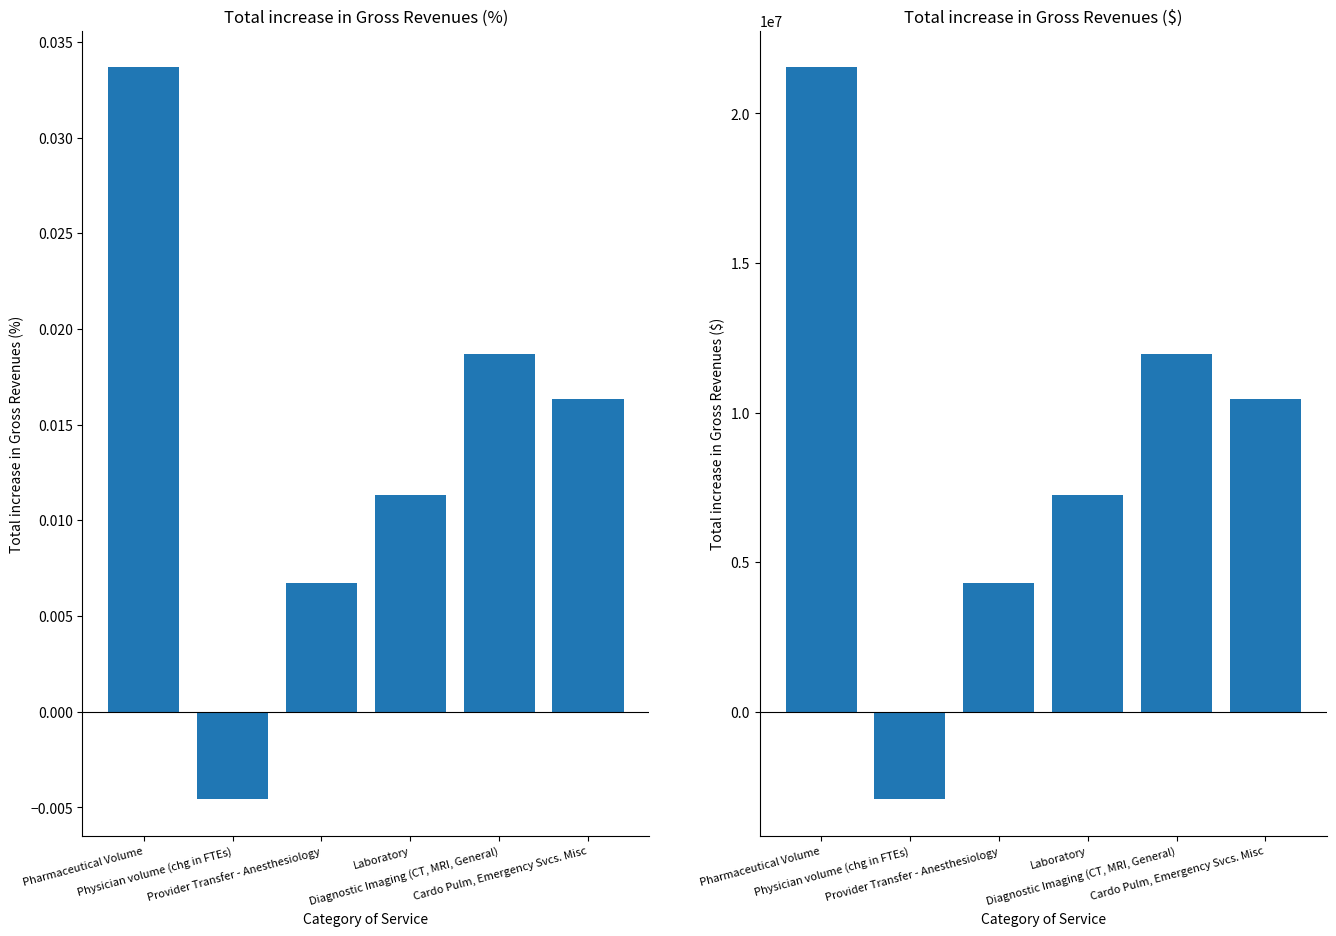

Which category has the lowest value across all series?

Physician volume (chg in FTEs)